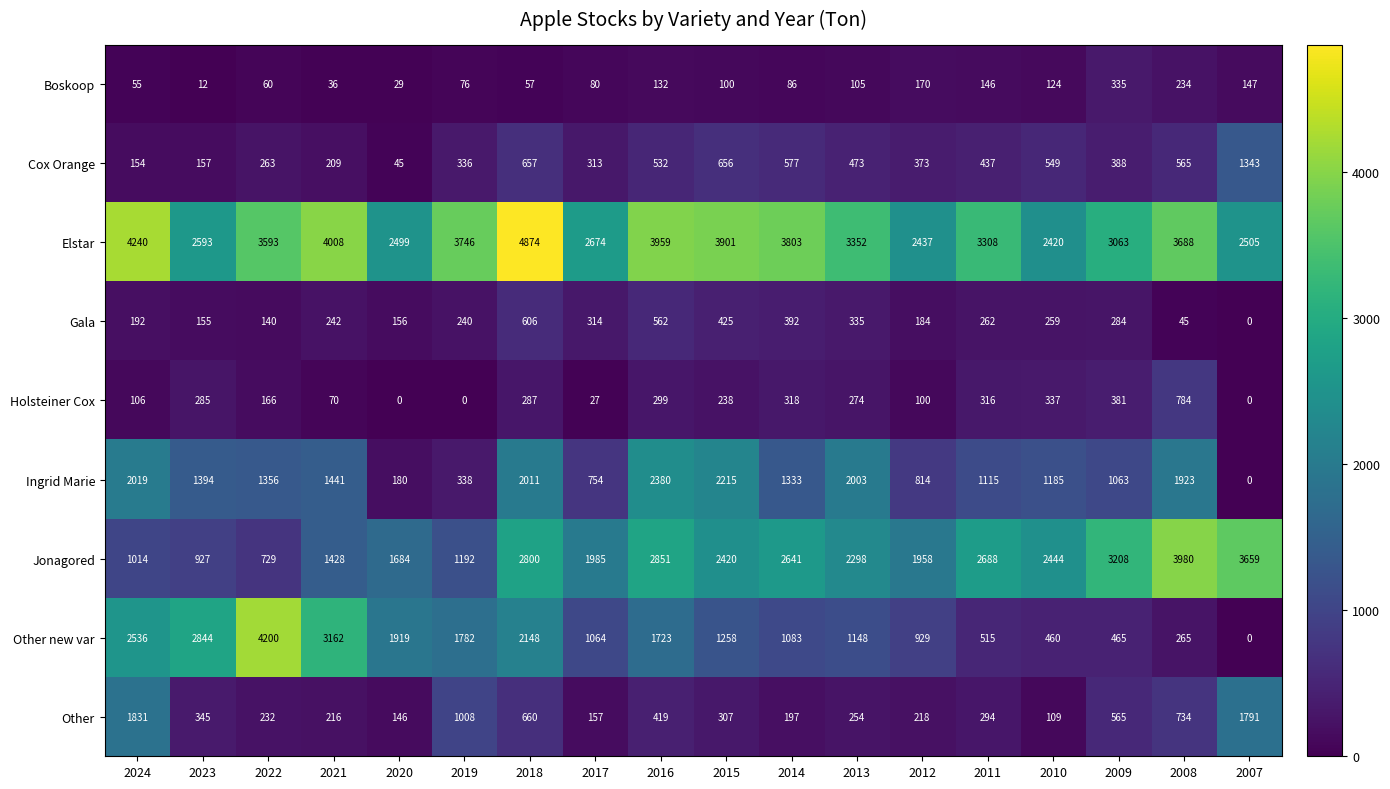

What is the greatest value displayed?

4874